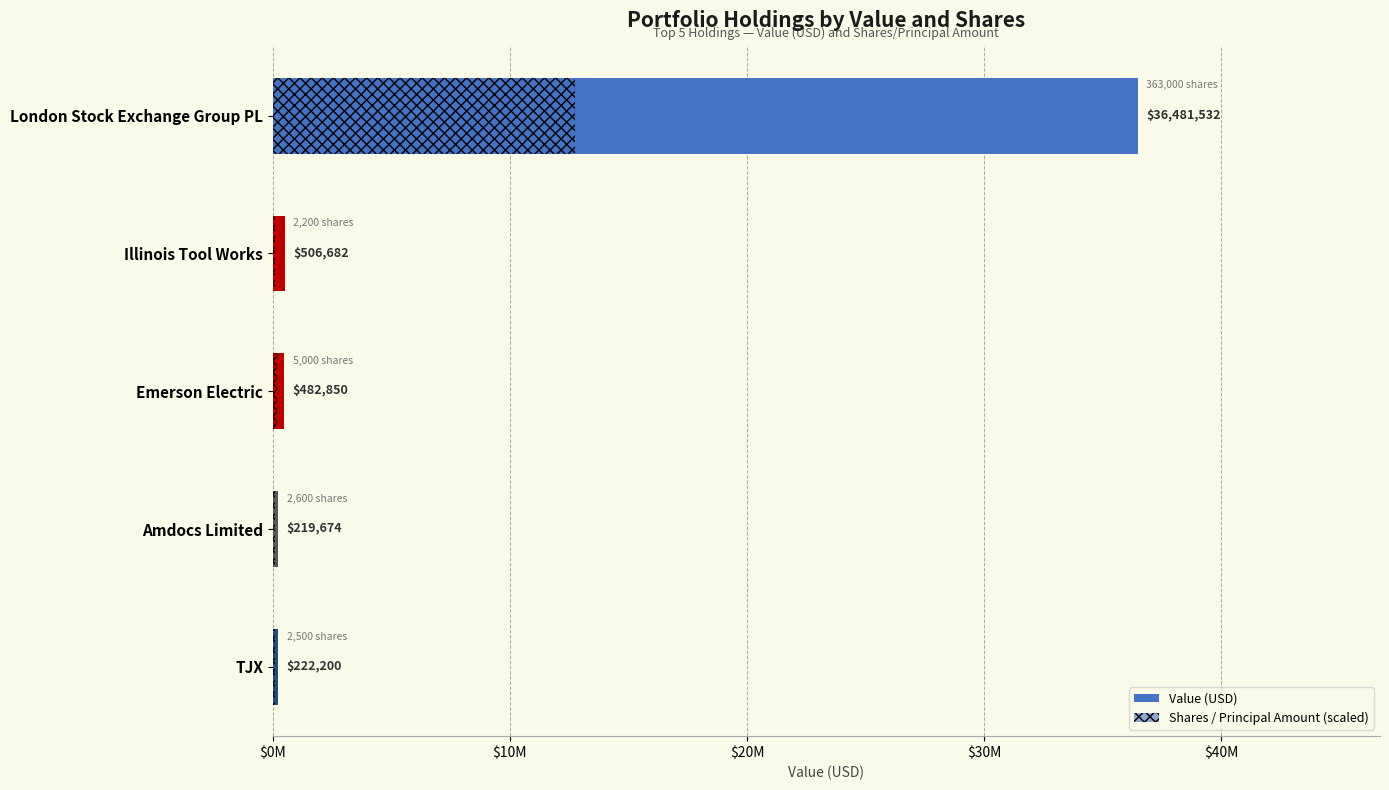

Which series changed the most between Emerson Electric and Amdocs Limited?

Value (USD)